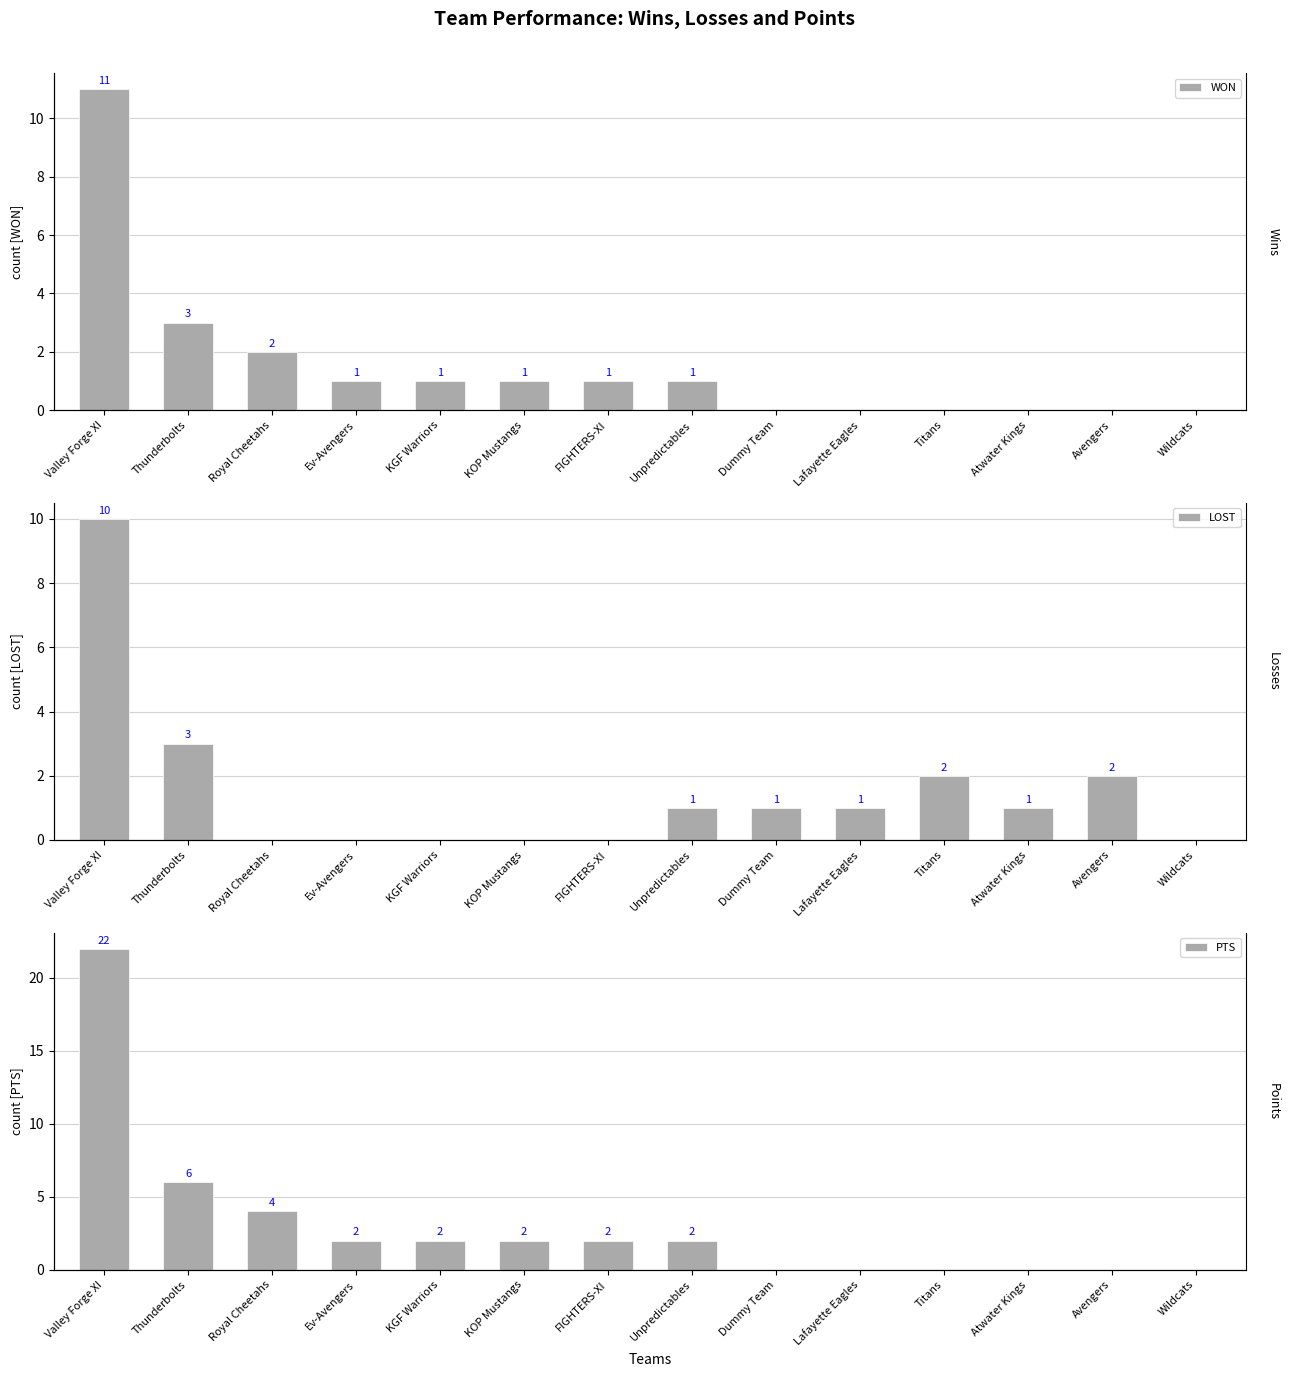

What is the approximate value of WON at KOP Mustangs?

1